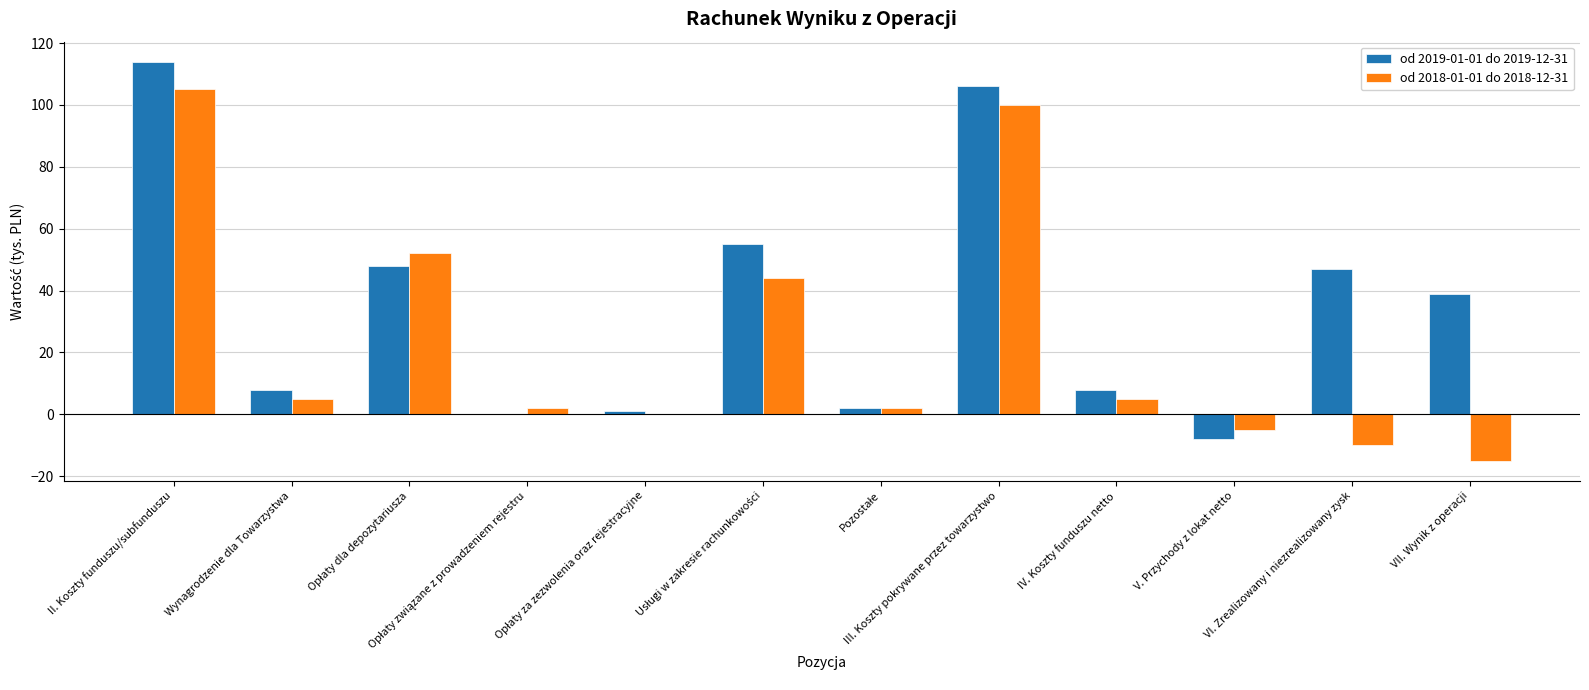

Which series has the largest total across all categories?

od 2019-01-01 do 2019-12-31